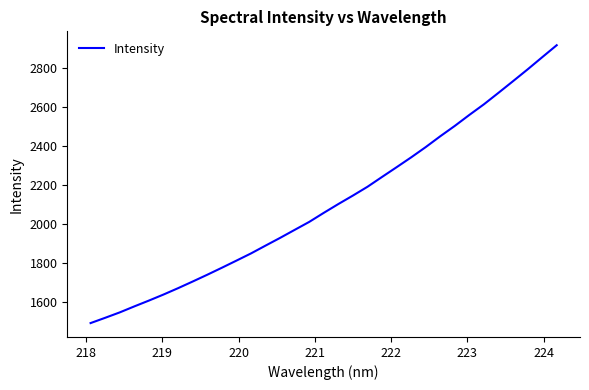

What is the difference between the maximum and minimum values?

1426.1